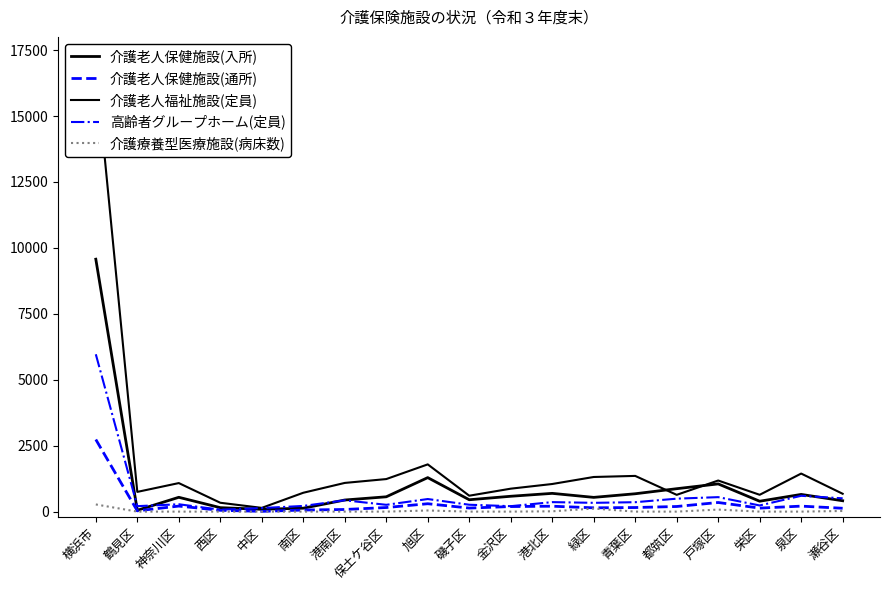

Does the chart display data point markers on the line(s)?

No